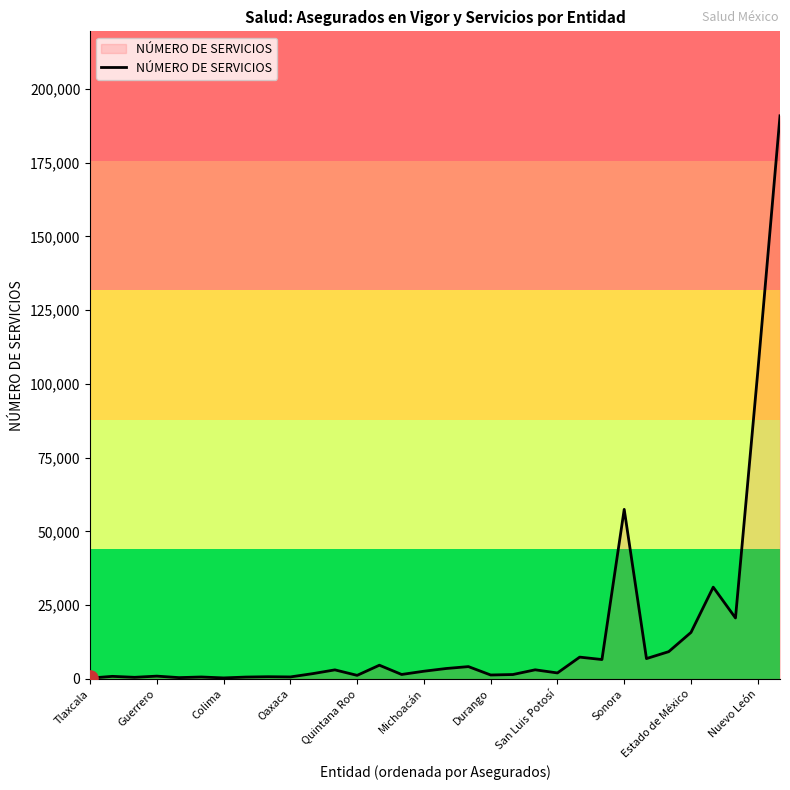

What is the difference between the maximum and minimum values?

190580